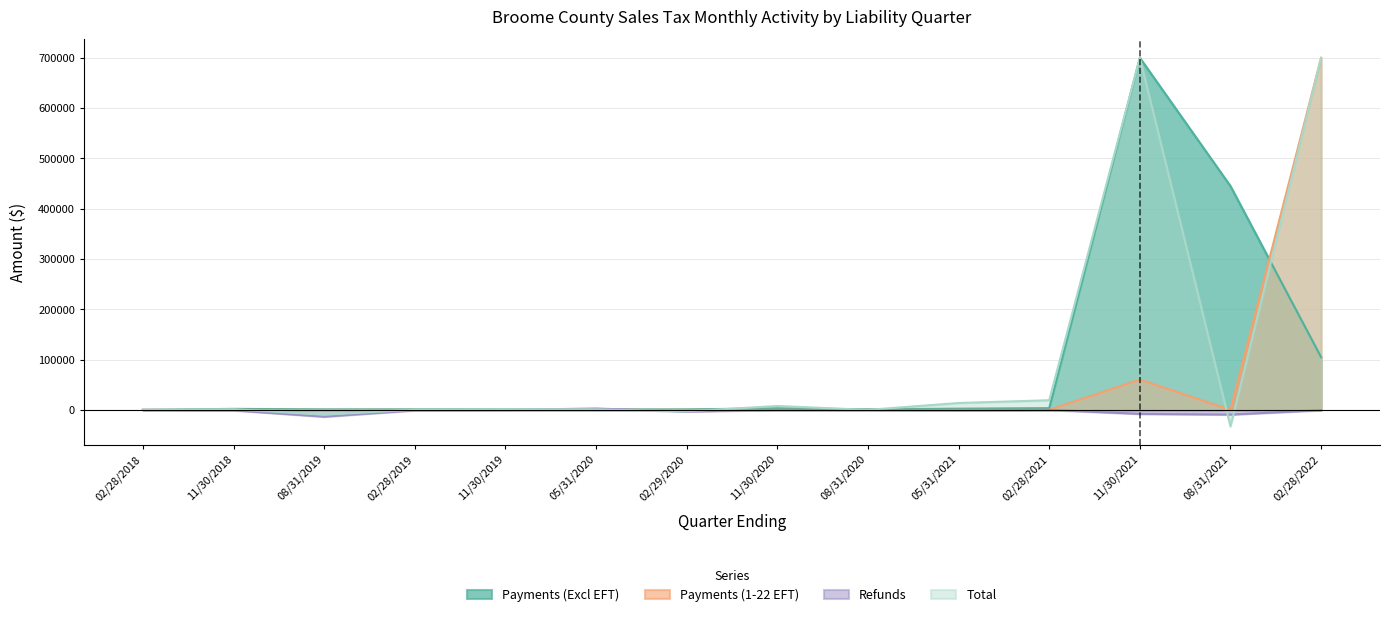

What is the label of the 4th point from the right?

02/28/2021